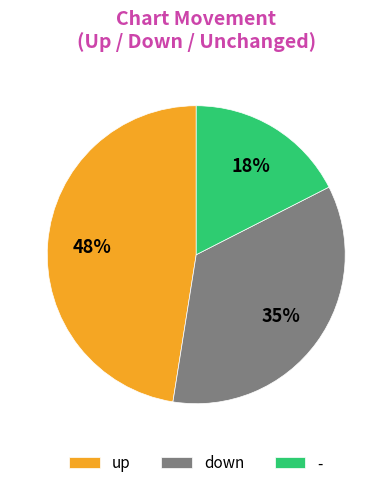

Does - represent more than half of the total?

No